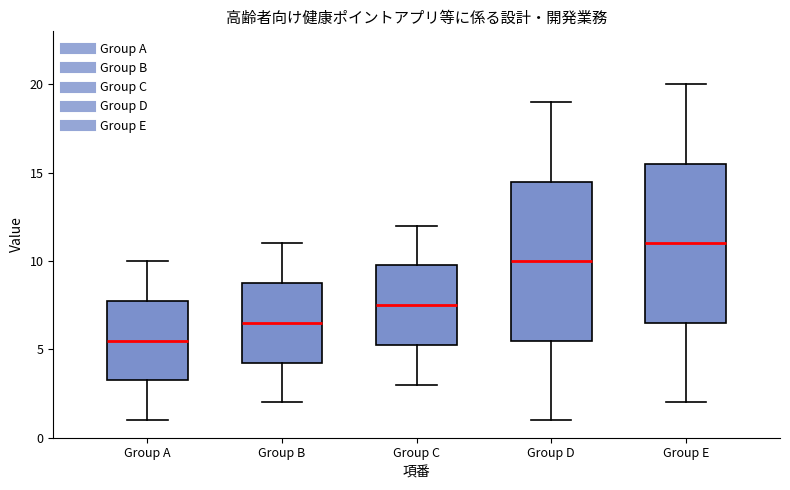

Reading left to right, transcribe this box plot: for each box, give where its median line is, the range the box spans, and where its two whiskers end, as read against the y-axis. The values are not printed on the chart, so give them approximately, as read against the axis.

Group A: median 5.5, box 3.5 to 8.0, whiskers 1.0 to 10.0
Group B: median 6.5, box 4.5 to 9.0, whiskers 2.0 to 11.0
Group C: median 7.5, box 5.5 to 10.0, whiskers 3.0 to 12.0
Group D: median 10.0, box 5.5 to 14.5, whiskers 1.0 to 19.0
Group E: median 11.0, box 6.5 to 15.5, whiskers 2.0 to 20.0